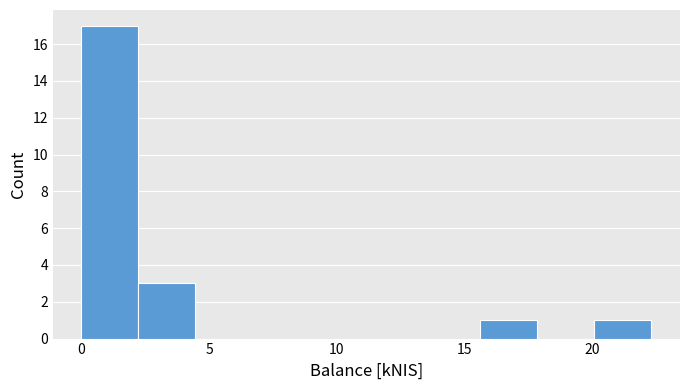

Reading left to right, list every bar in this chart as the range it spans on the x-axis followed by its height. Neither the bar edges nor the heights are printed on the chart, so give them approximately, as read against the axes.

0.0 to 2.0: 17
2.0 to 4.5: 3
4.5 to 6.5: 0
6.5 to 9.0: 0
9.0 to 11.0: 0
11.0 to 13.5: 0
13.5 to 15.5: 0
15.5 to 18.0: 1
18.0 to 20.0: 0
20.0 to 22.5: 1